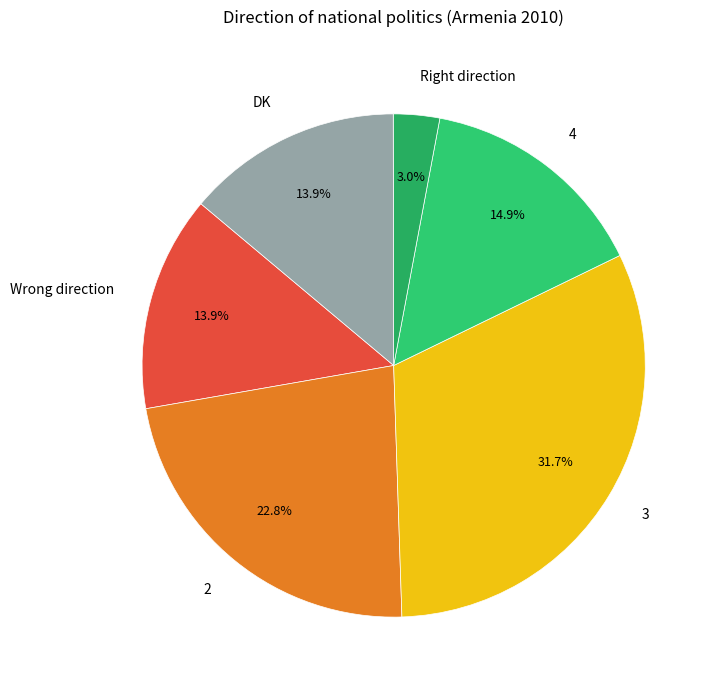

The 3 slice represents 18% of the pie. True or false?

False